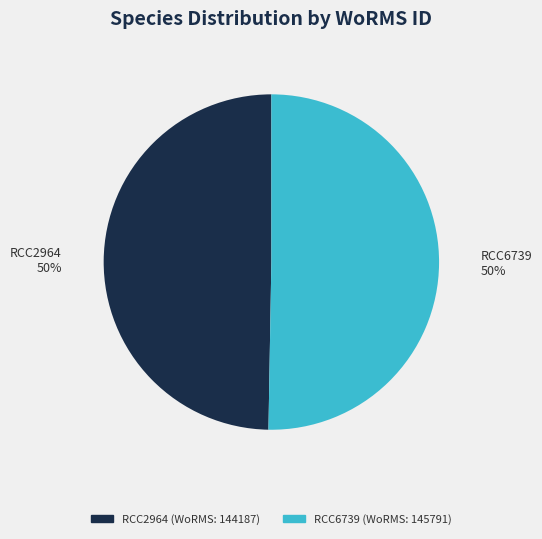

To the nearest percent, what is the combined percentage of RCC6739 and RCC2964?

100%